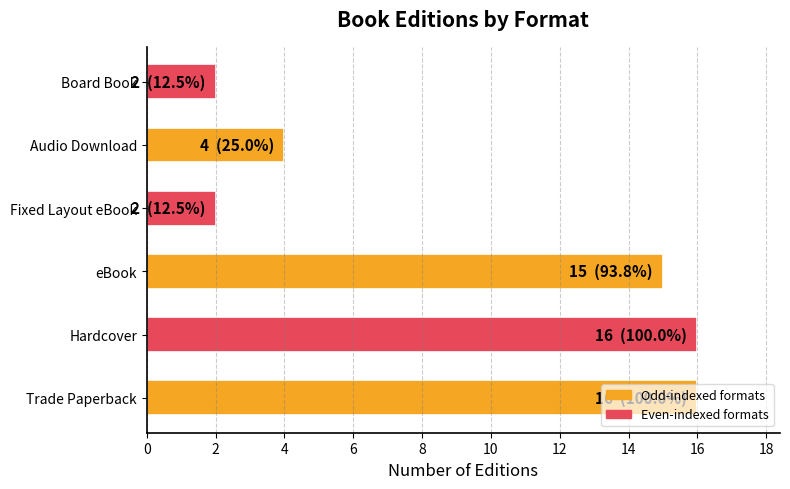

Between Hardcover and Fixed Layout eBook, which is larger?

Hardcover